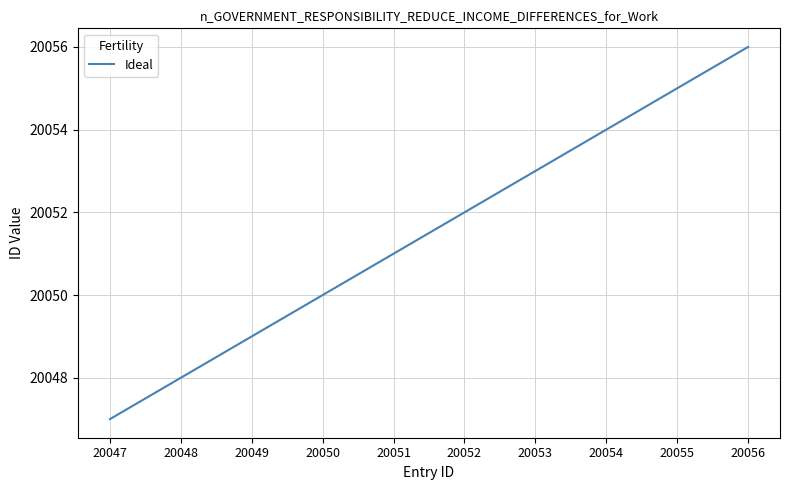

Is it true that the value at 20053 is 28985?

False